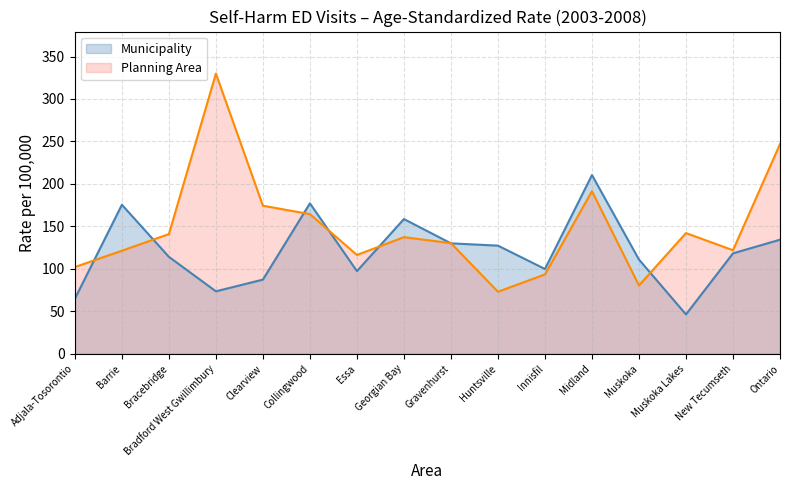

Is it true that Planning Area equals 191.4 at Midland?

True